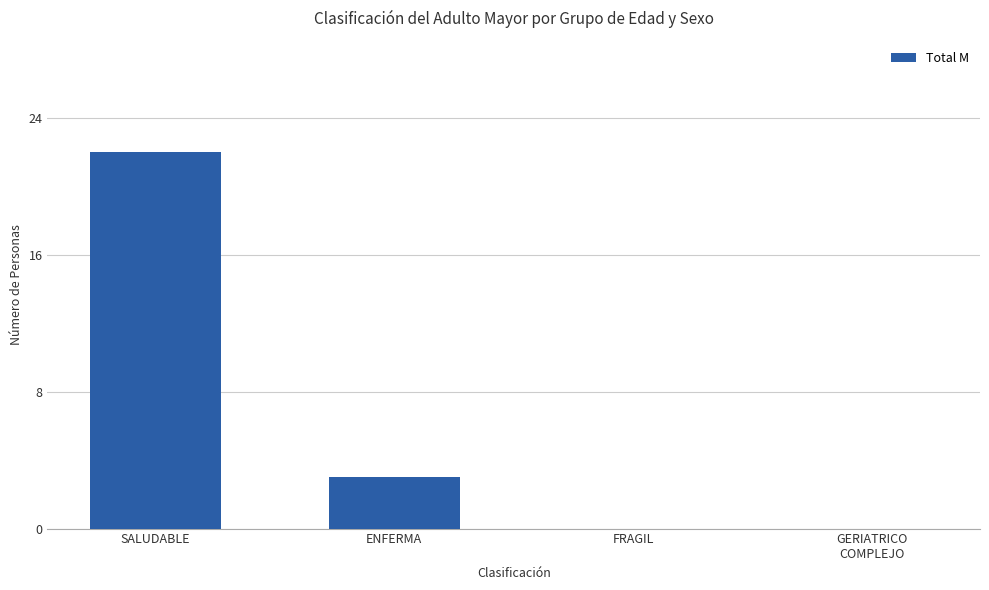

Count the number of data series in this chart.

1